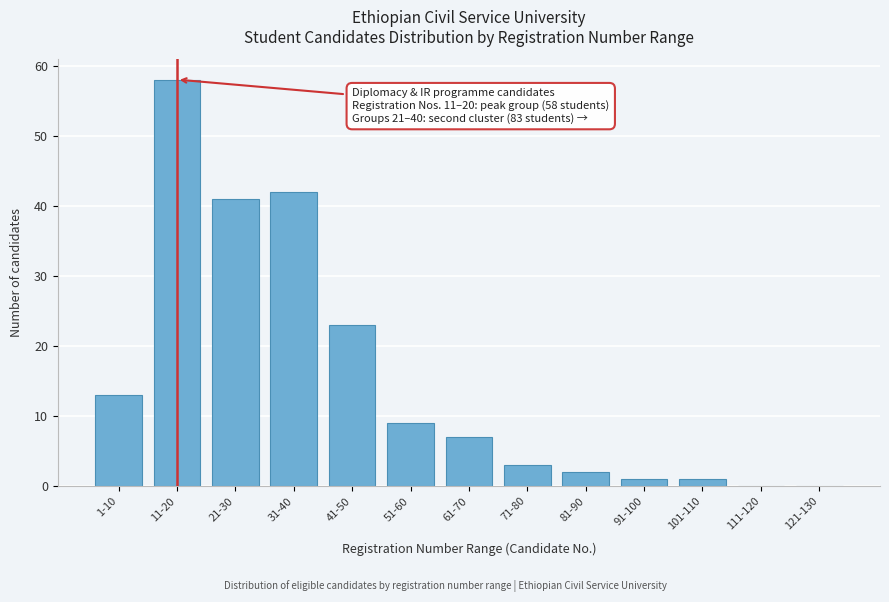

Reading left to right, what are all the values shown in this chart?

1-10=13	11-20=58	21-30=41	31-40=42	41-50=23	51-60=9	61-70=7	71-80=3	81-90=2	91-100=1	101-110=1	111-120=0	121-130=0